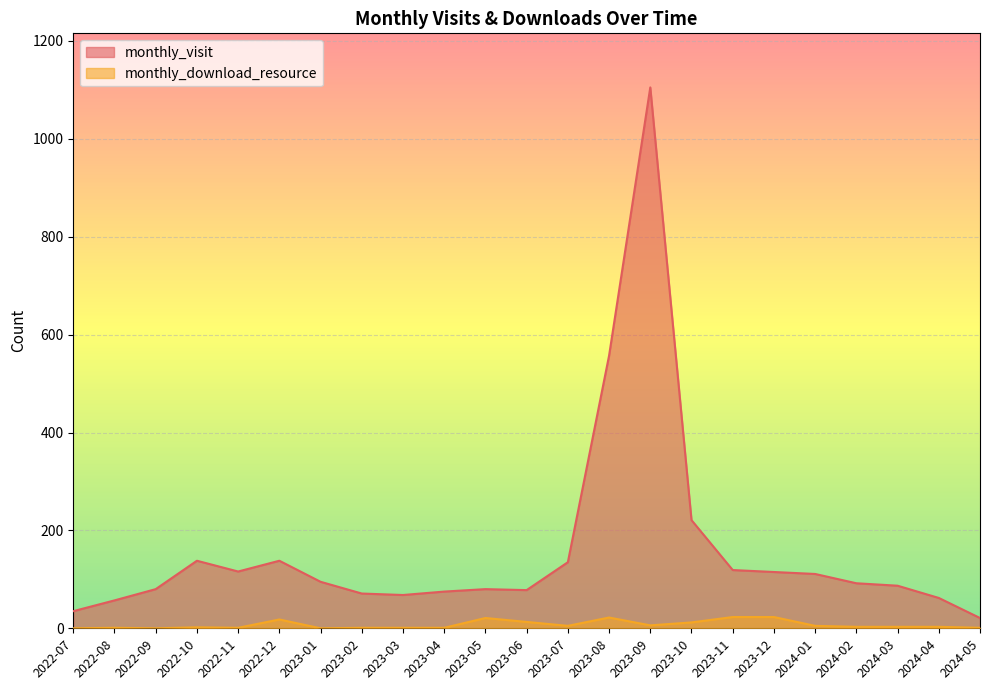

What is the difference between the monthly_download_resource values at 2023-10 and 2023-06?

1